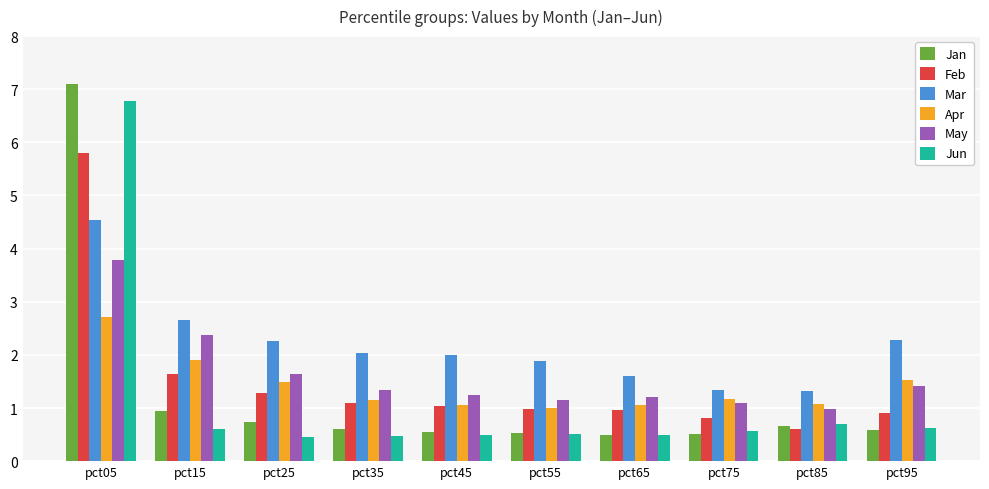

Which series has the largest range (max minus min)?

Jan